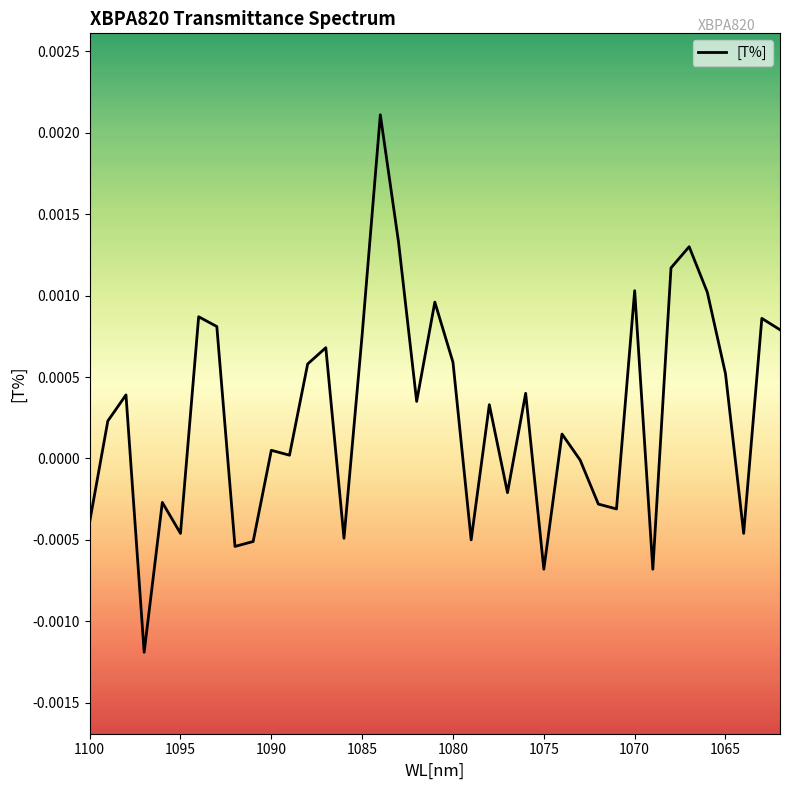

Count the number of values greater than 0.

24